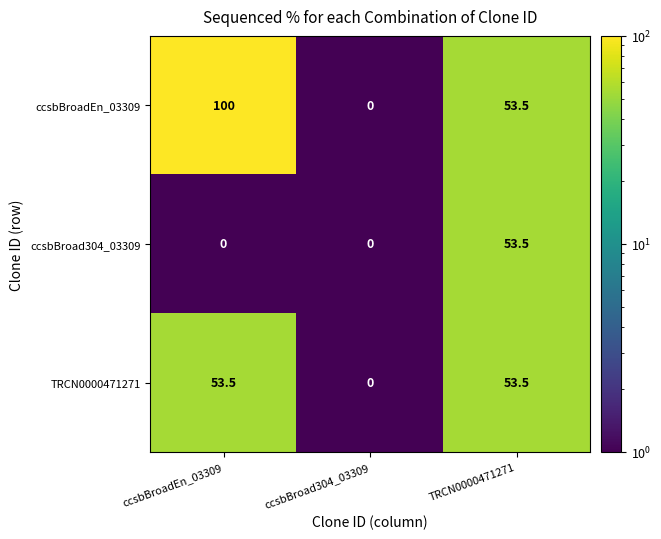

Reading left to right, list all the values displayed in this chart.

ccsbBroadEn_03309: 100.0	0.0	53.5
ccsbBroad304_03309: 0.0	0.0	53.5
TRCN0000471271: 53.5	0.0	53.5